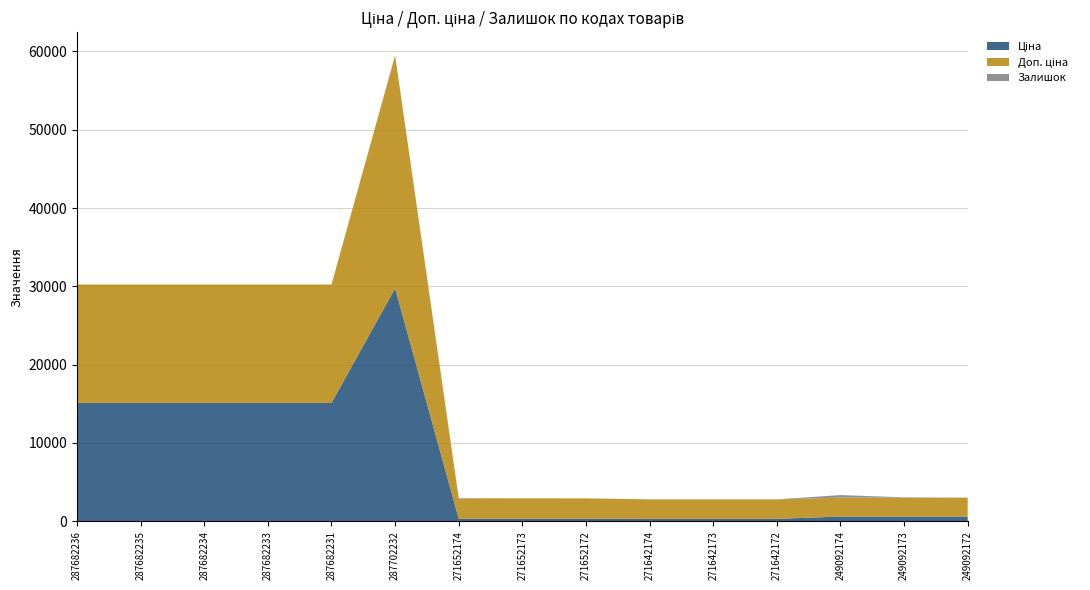

Reading left to right, extract all data points from this chart.

Ціна: 287682236=15120.0	287682235=15120.0	287682234=15120.0	287682233=15120.0	287682231=15120.0	287702232=29747.2	271652174=324.8	271652173=324.8	271652172=324.8	271642174=310.3	271642173=310.3	271642172=310.3	249092174=603.7	249092173=603.7	249092172=603.7
Доп. ціна: 287682236=15120.0	287682235=15120.0	287682234=15120.0	287682233=15120.0	287682231=15120.0	287702232=29747.2	271652174=2598.3	271652173=2598.3	271652172=2598.3	271642174=2482.4	271642173=2482.4	271642172=2482.4	249092174=2414.8	249092173=2414.8	249092172=2414.8
Залишок: 287682236=0.0	287682235=0.0	287682234=0.0	287682233=0.0	287682231=0.0	287702232=0.0	271652174=34.0	271652173=15.0	271652172=4.0	271642174=11.0	271642173=10.0	271642172=4.0	249092174=328.0	249092173=38.0	249092172=0.0